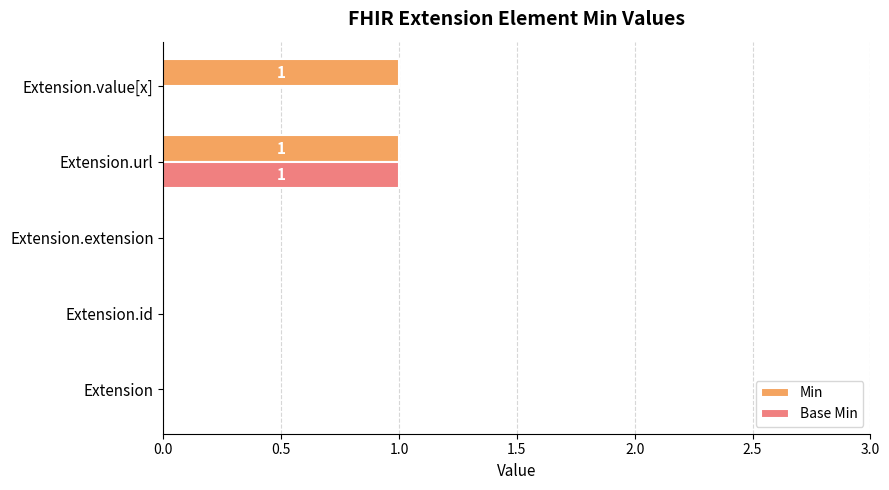

Is it true that Min equals 0 at Extension.url?

False